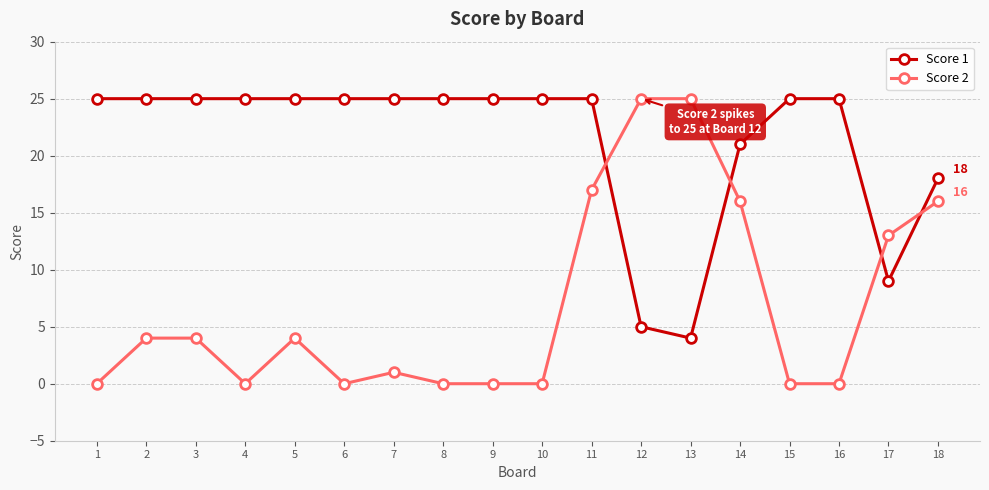

Where is the first local minimum for Score 2?

4